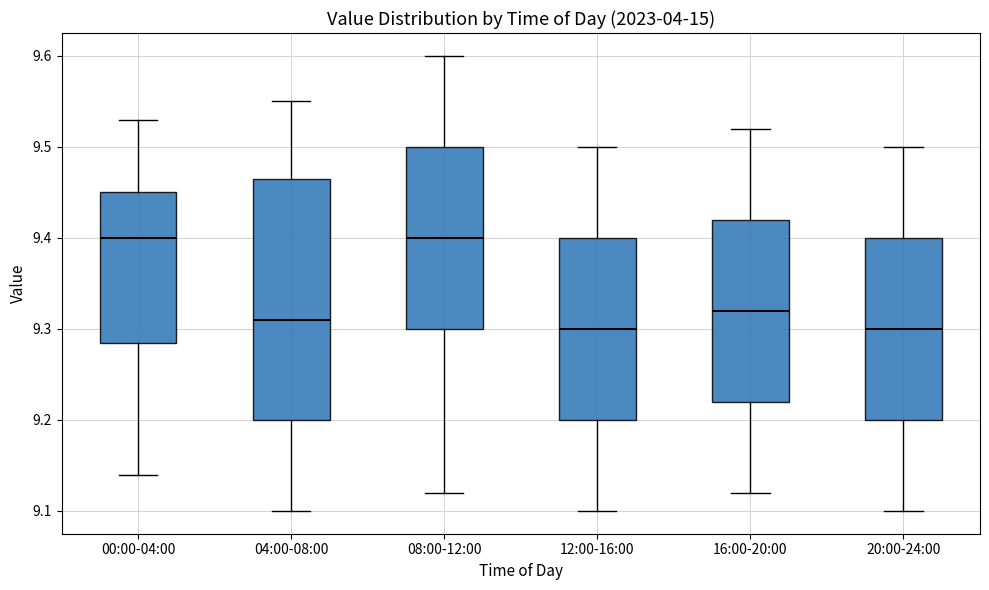

Reading left to right, transcribe this box plot: for each box, give where its median line is, the range the box spans, and where its two whiskers end, as read against the y-axis. The values are not printed on the chart, so give them approximately, as read against the axis.

00:00-04:00: median 9.40, box 9.29 to 9.45, whiskers 9.14 to 9.53
04:00-08:00: median 9.31, box 9.20 to 9.47, whiskers 9.10 to 9.55
08:00-12:00: median 9.40, box 9.30 to 9.50, whiskers 9.12 to 9.60
12:00-16:00: median 9.30, box 9.20 to 9.40, whiskers 9.10 to 9.50
16:00-20:00: median 9.32, box 9.22 to 9.42, whiskers 9.12 to 9.52
20:00-24:00: median 9.30, box 9.20 to 9.40, whiskers 9.10 to 9.50